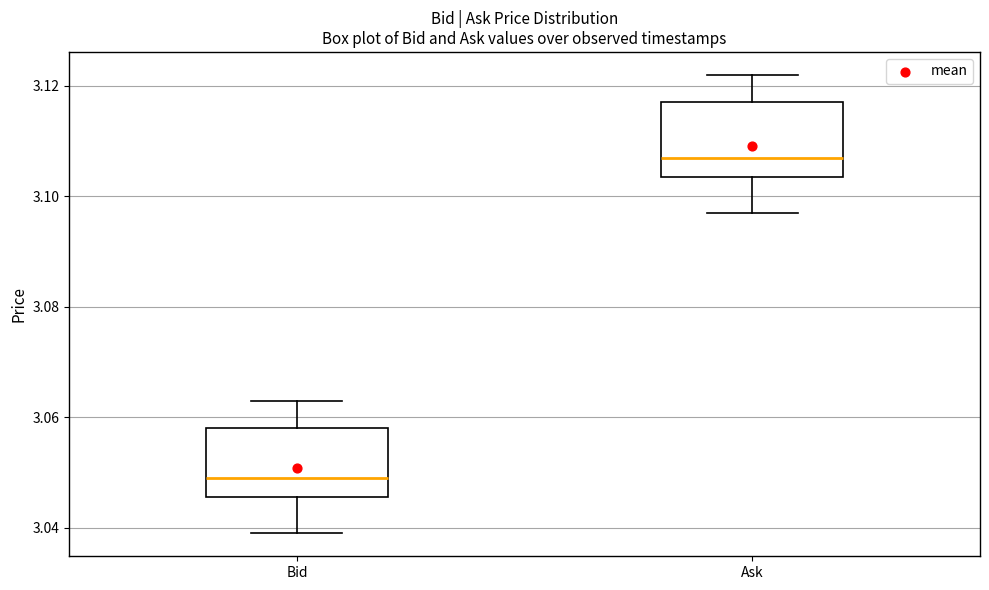

Which box has the highest median line?

Ask